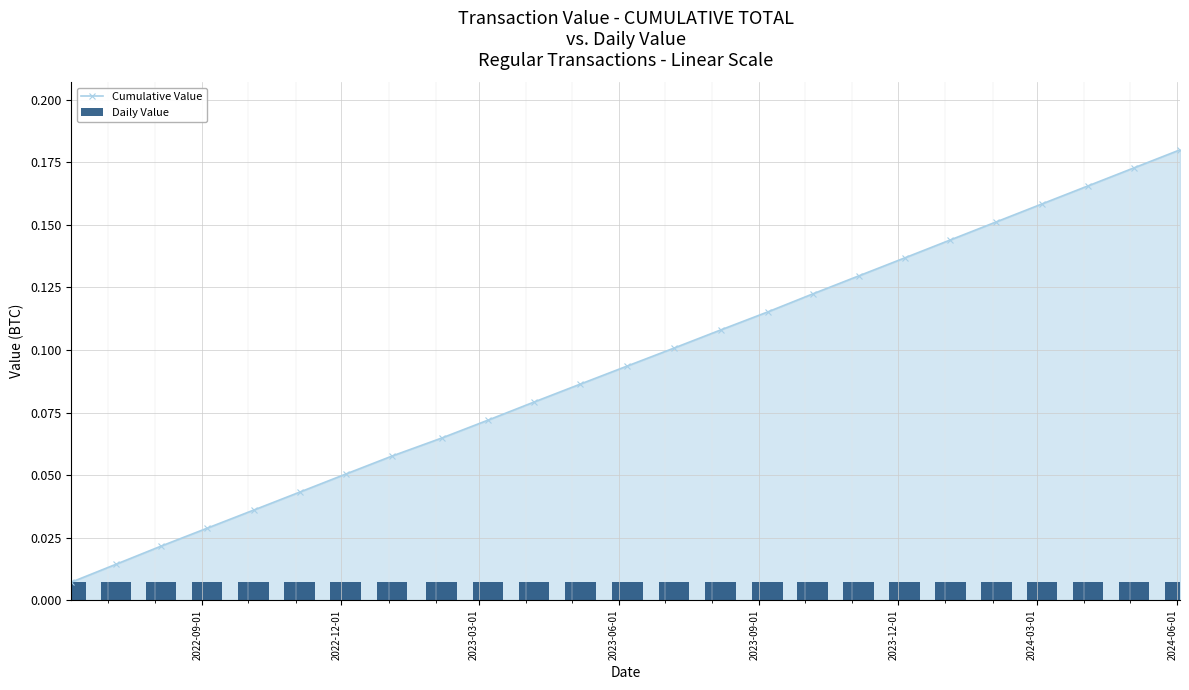

True or false: Cumulative Value has more than 1 points higher than both neighbors.

False